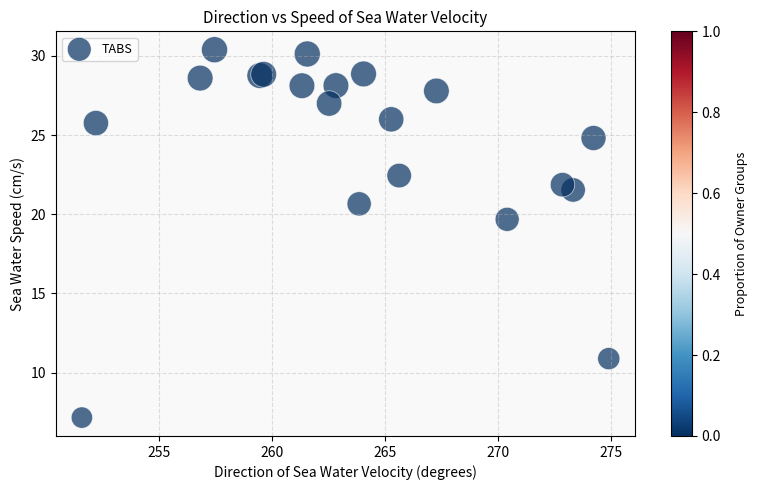

What Y value in the scatter plot is closest to 18?

19.7